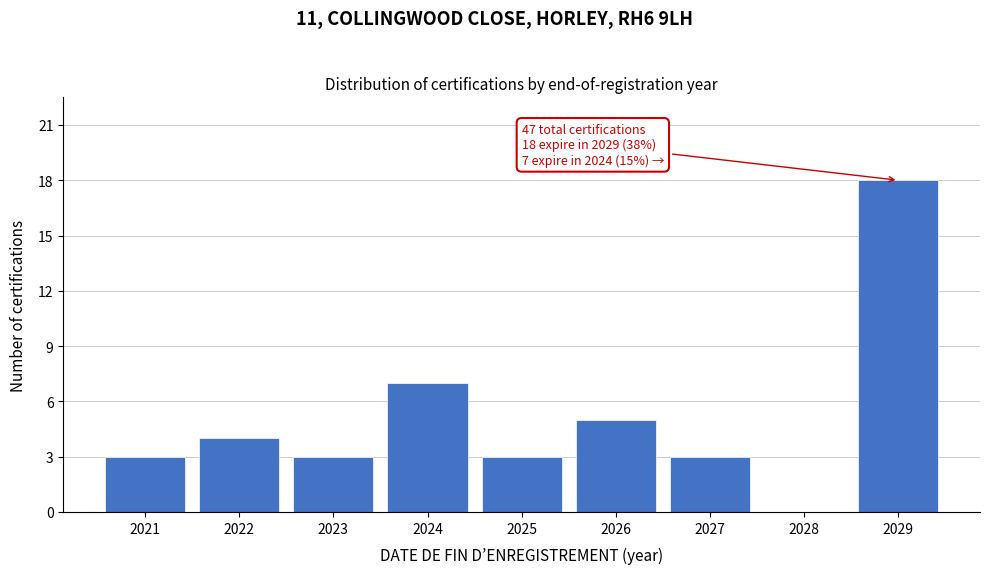

Reading left to right, what are all the values shown in this chart?

2021=3	2022=4	2023=3	2024=7	2025=3	2026=5	2027=3	2028=0	2029=18